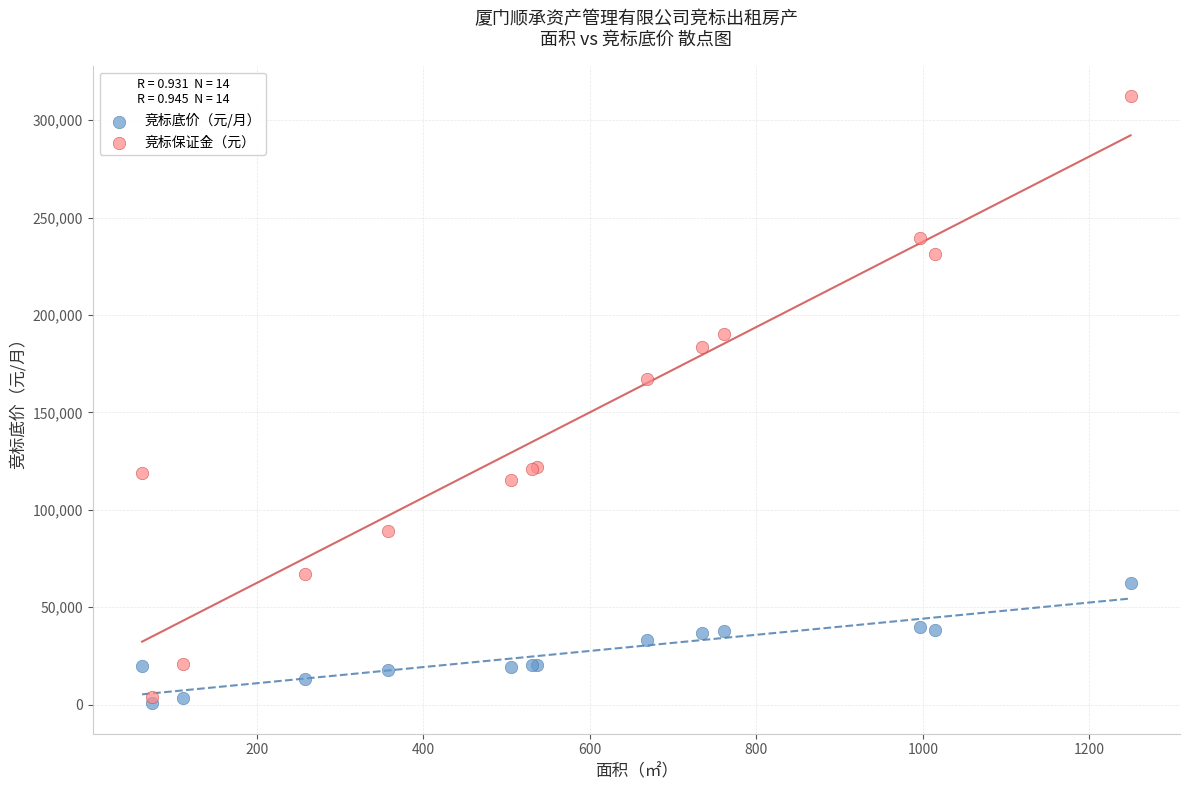

Which series contains the lowest Y value?

竞标底价（元/月）